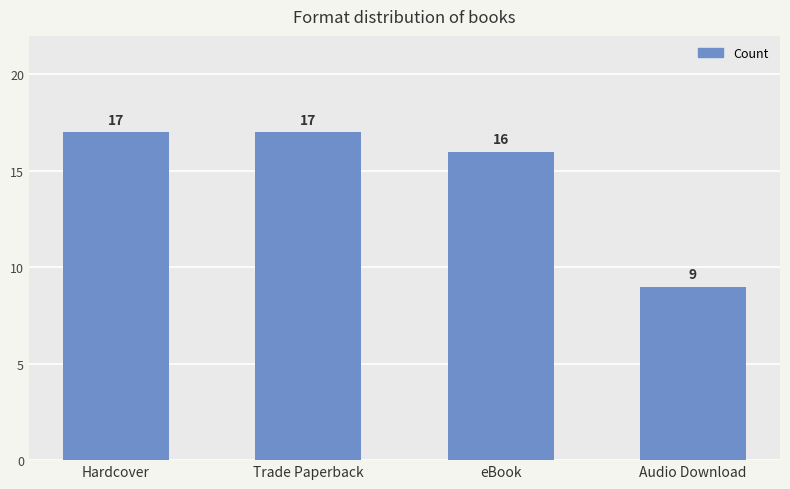

What position from the right is Audio Download?

1